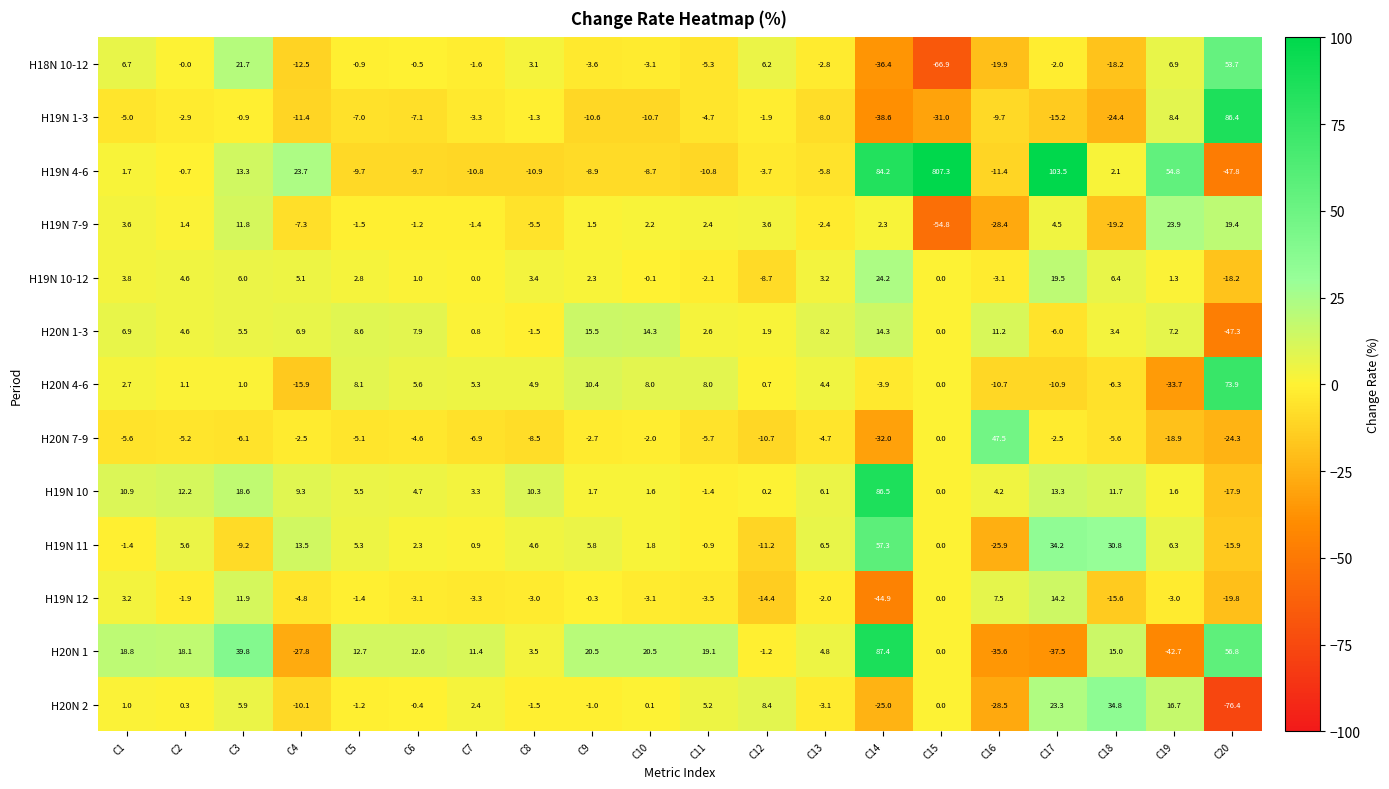

What value does the H19N 10-12 series have at C20?

-18.2